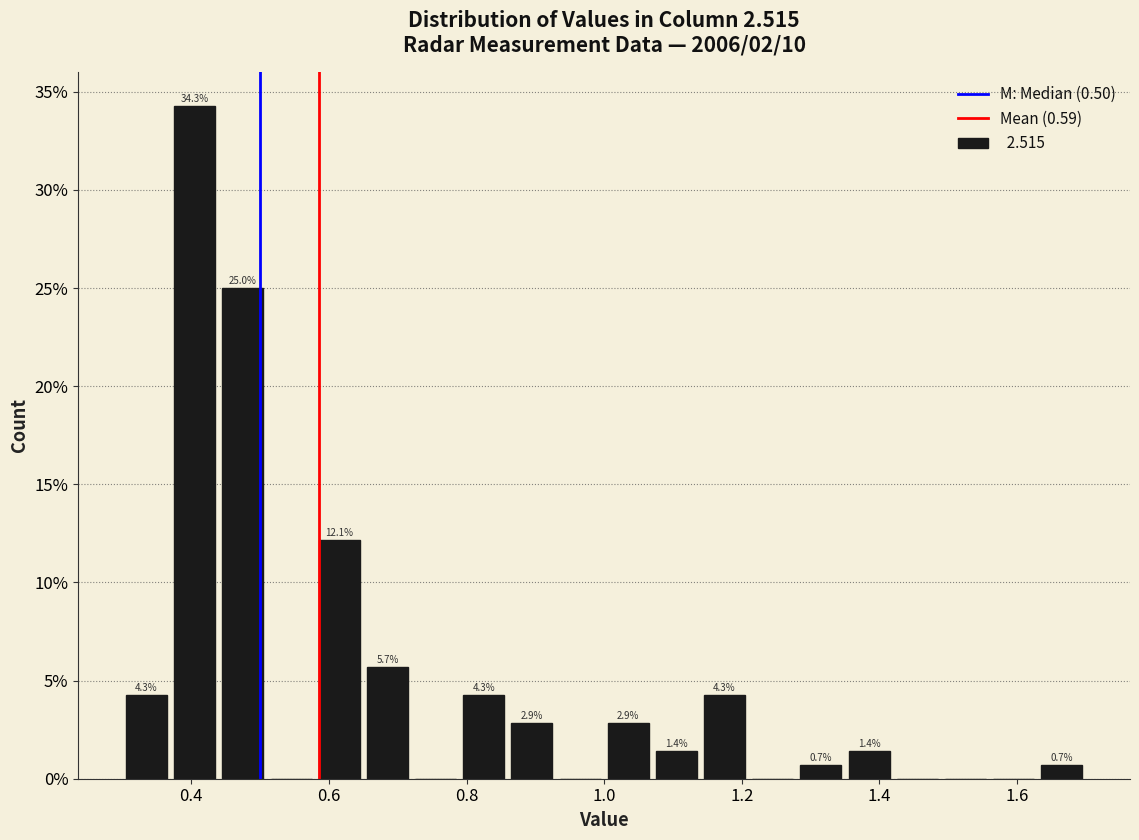

Read against the x-axis, roughly where is the centre of the tallest bar?

0.40